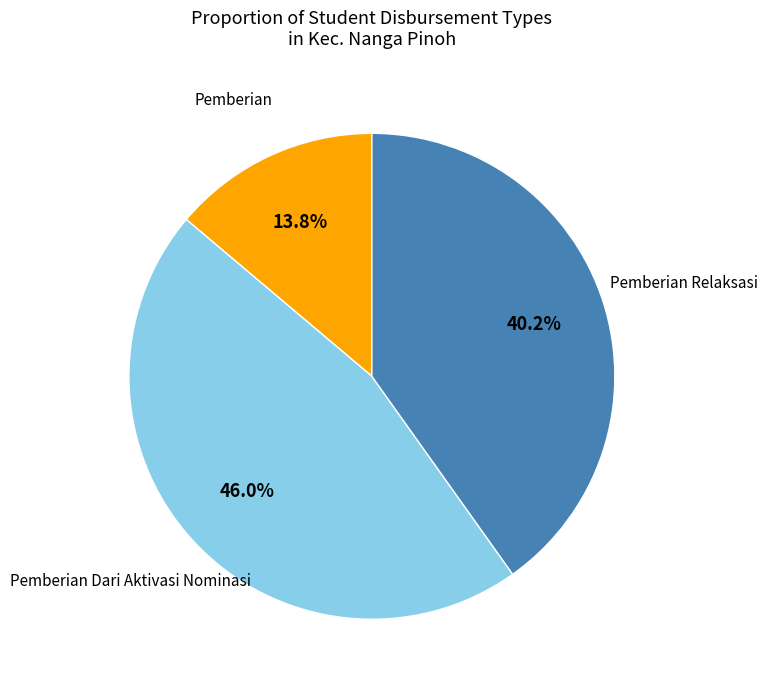

To the nearest percent, what is the average slice percentage?

33%